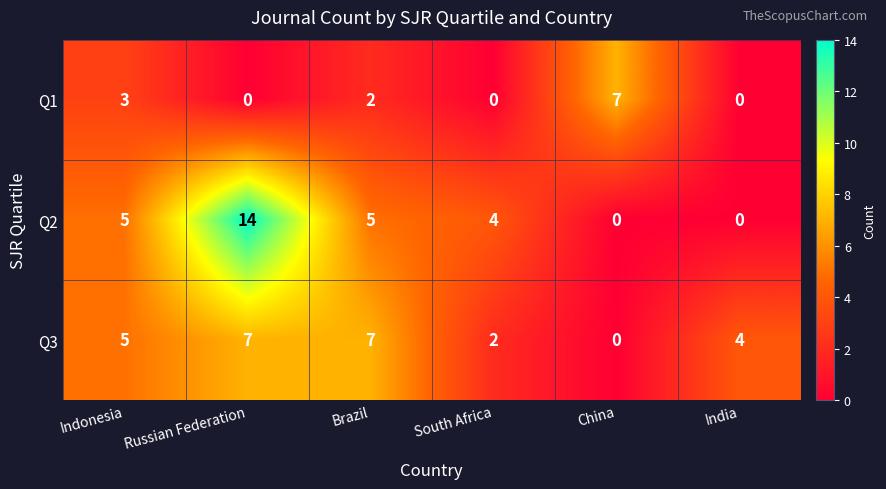

How many Q3 values are between 2 and 7?

5